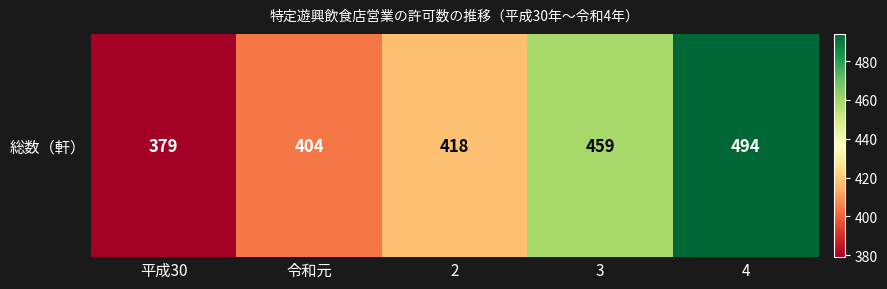

Reading left to right, transcribe all the data shown in this chart.

379	404	418	459	494